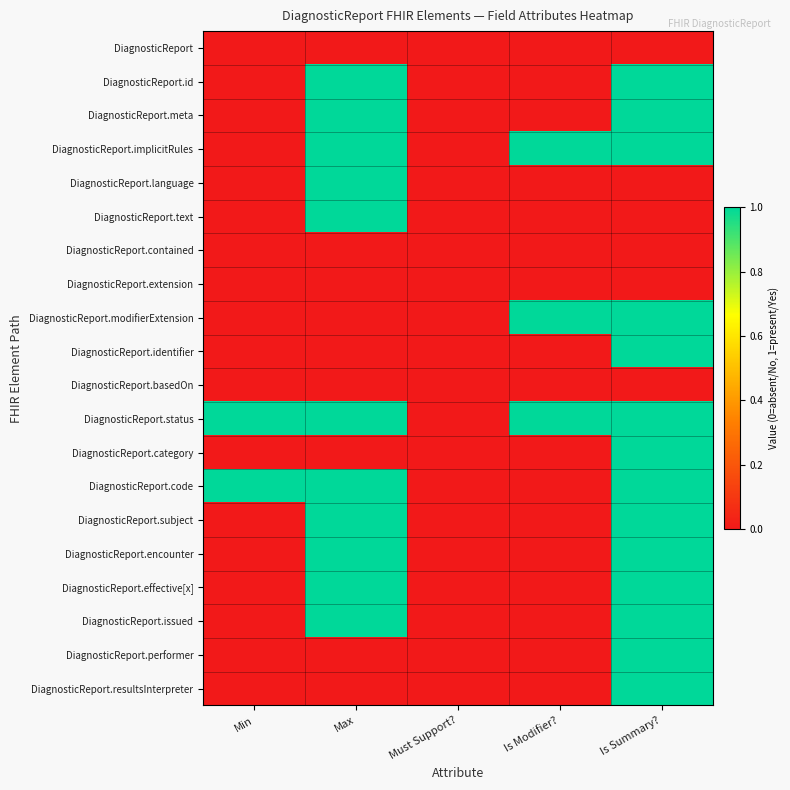

Which label corresponds to the largest value in the chart?

Max